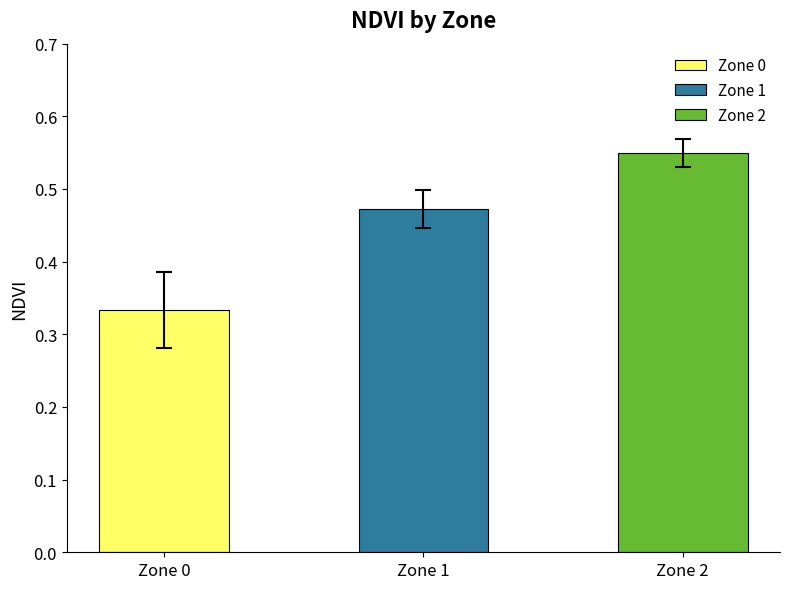

What is the sum of all Std NDVI values?

0.1